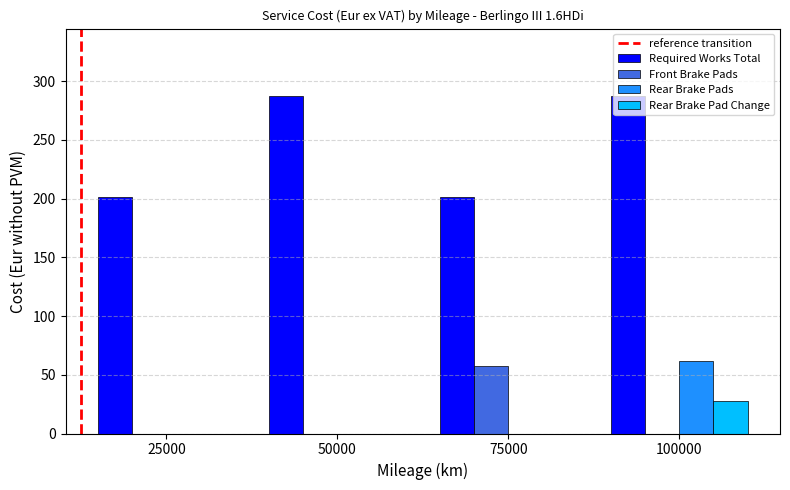

How many values in the Front Brake Pads series exceed 0?

1